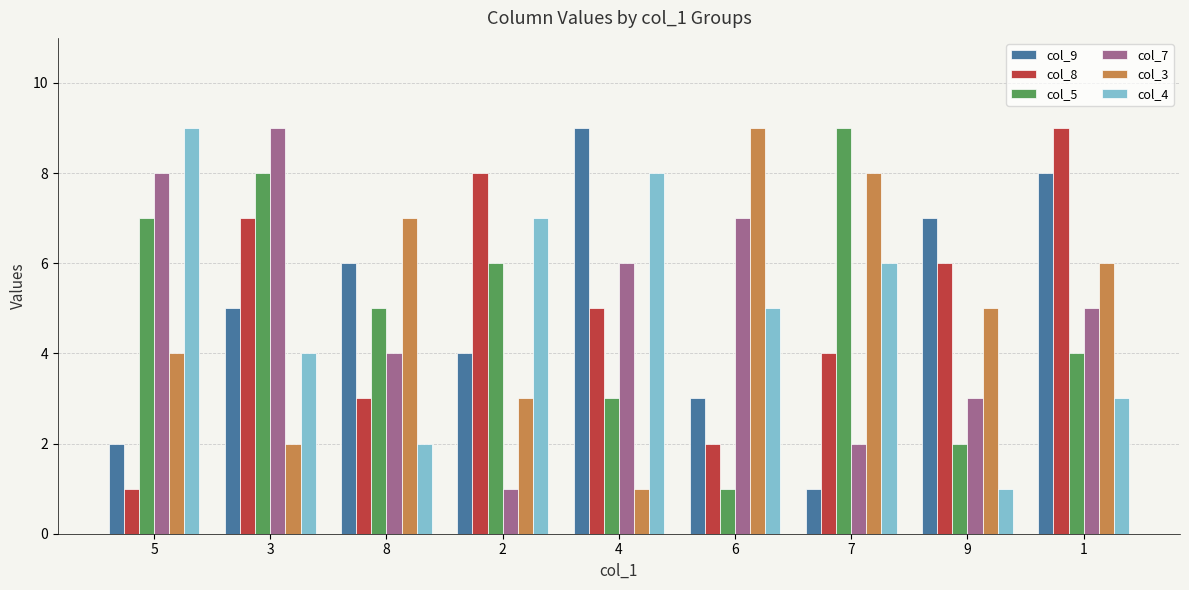

What is the value of the col_3 bar at the 9th from the left?

6